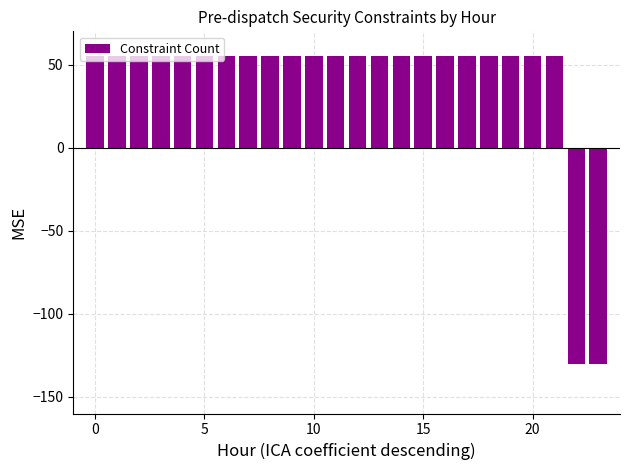

What is the sum of all values?

950